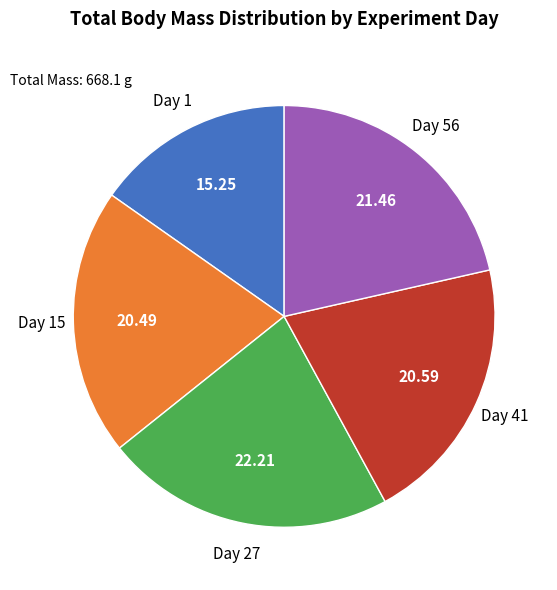

Does any single category account for the majority?

No